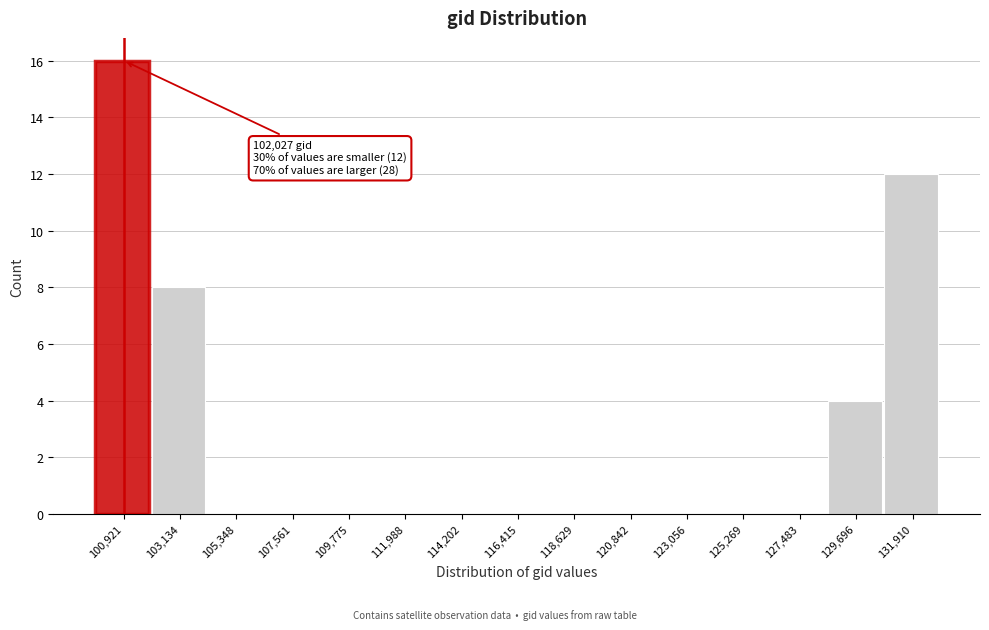

Reading right to left, list all the values displayed in this chart.

131,910=12	129,696=4	127,483=0	125,269=0	123,056=0	120,842=0	118,629=0	116,415=0	114,202=0	111,988=0	109,775=0	107,561=0	105,348=0	103,134=8	100,921=16